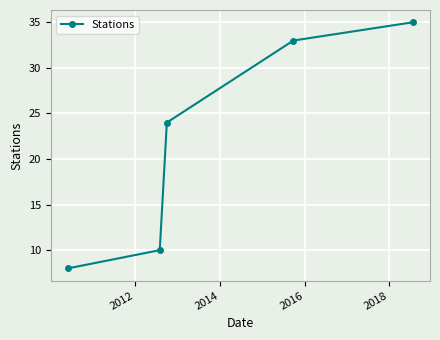

What is the difference between the second highest and minimum values?

25